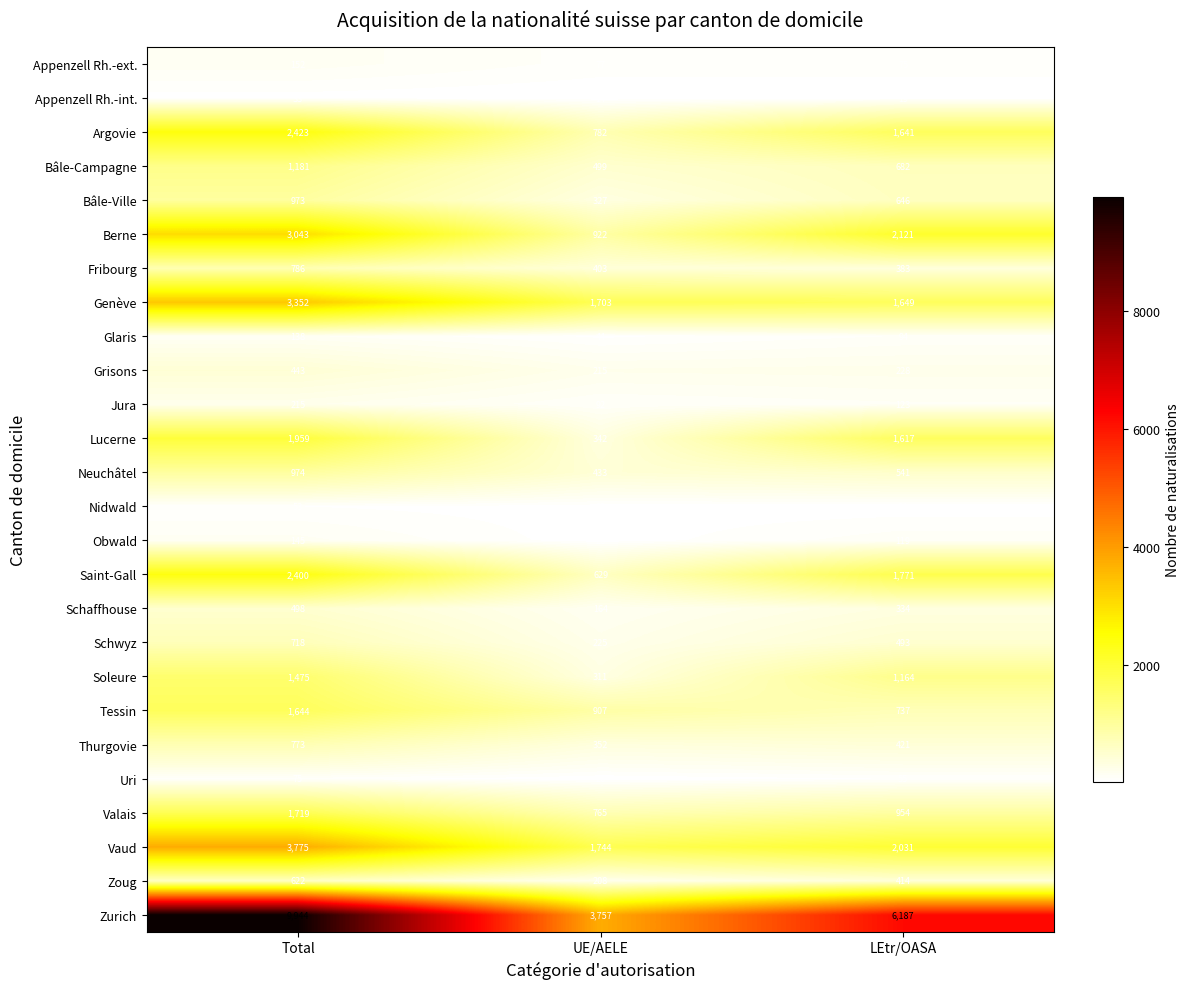

At Total, list the series in order from largest to smallest.

Zurich, Vaud, Genève, Berne, Argovie, Saint-Gall, Lucerne, Valais, Tessin, Soleure, Bâle-Campagne, Neuchâtel, Bâle-Ville, Fribourg, Thurgovie, Schwyz, Zoug, Schaffhouse, Grisons, Jura, Appenzell Rh.-ext., Obwald, Glaris, Uri, Nidwald, Appenzell Rh.-int.